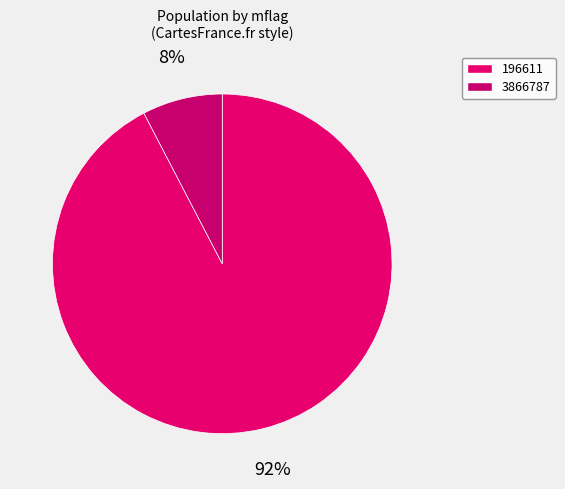

Rank the categories by value from highest to lowest.

196611, 3866787